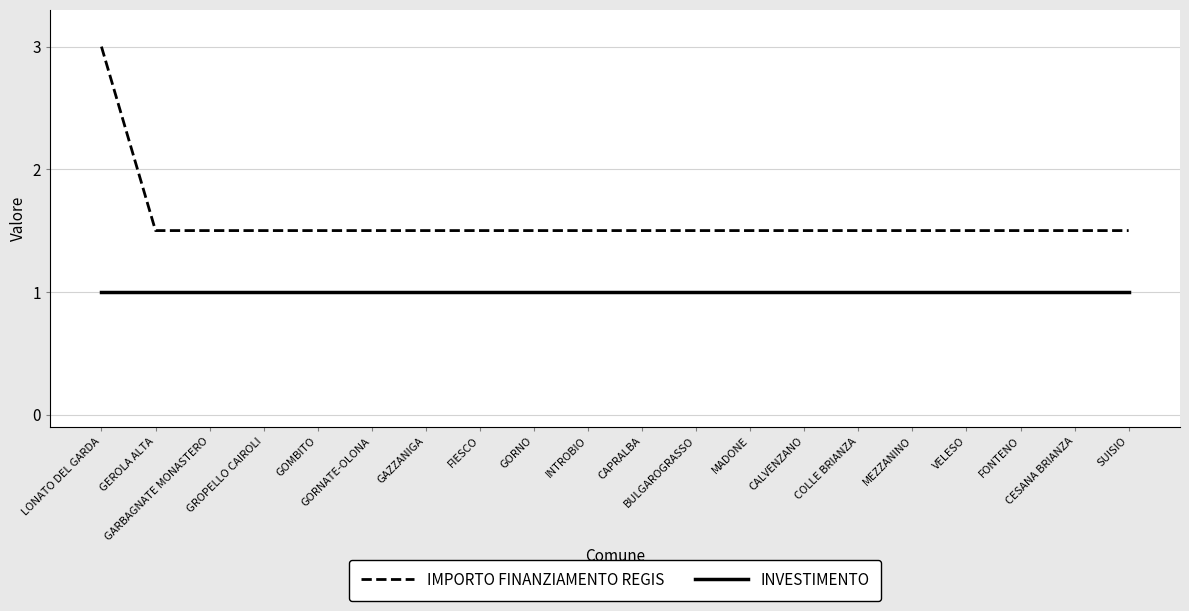

What is the maximum value shown in the chart?

3.0